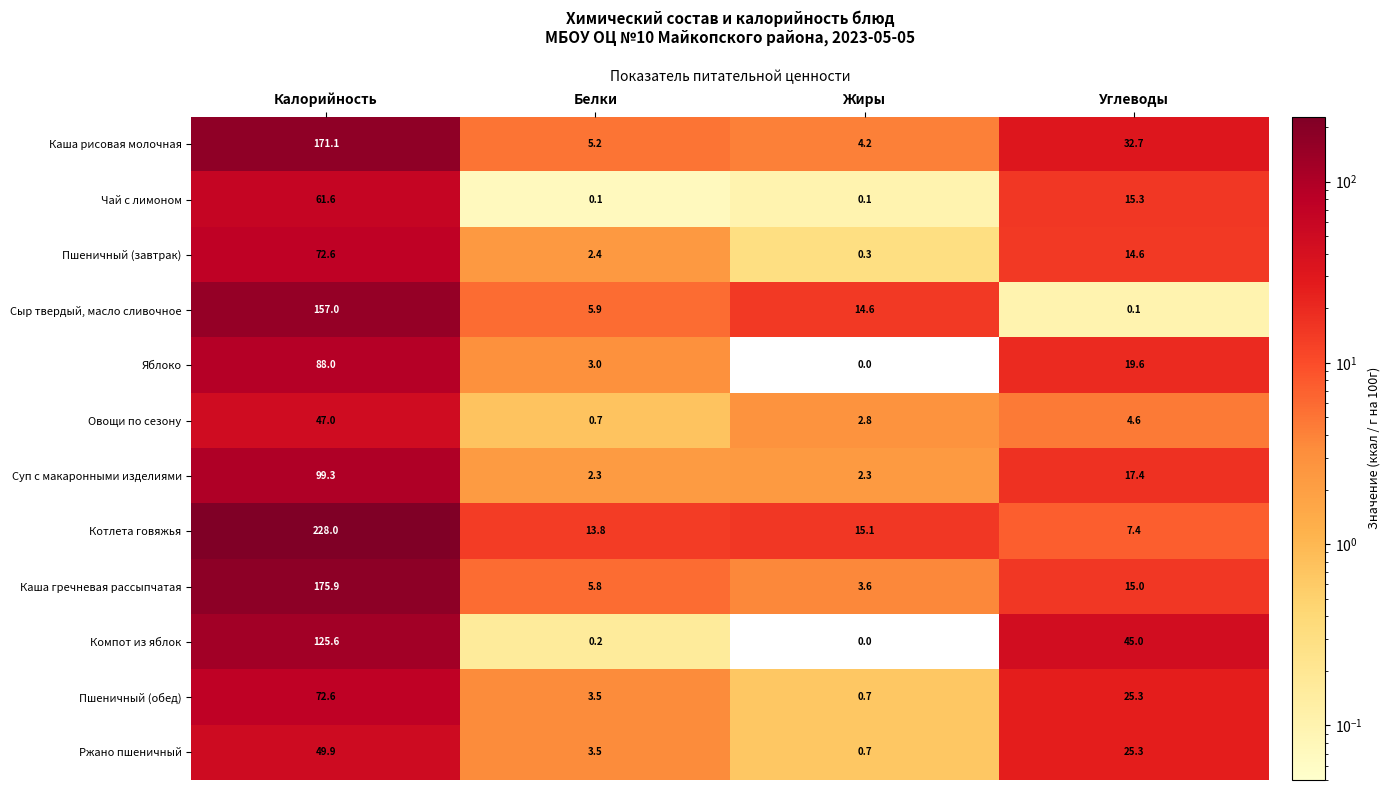

The Каша рисовая молочная series shows 5.2 at Белки. True or false?

True